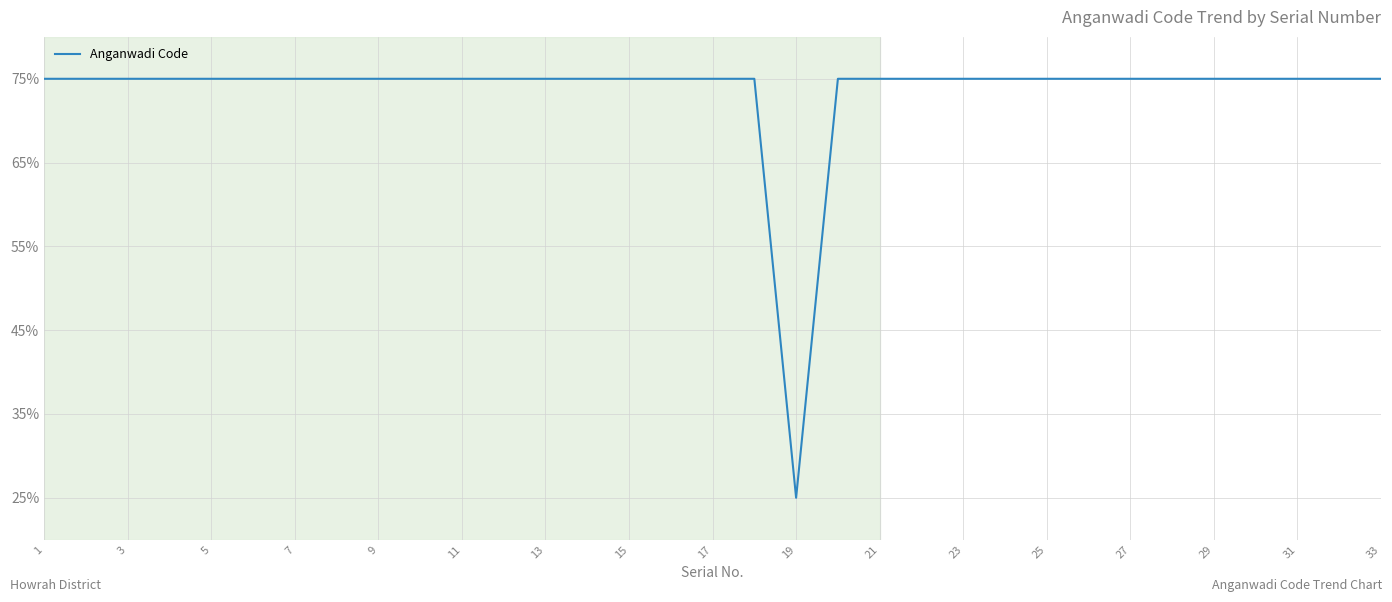

What is the smallest value displayed?

25.0